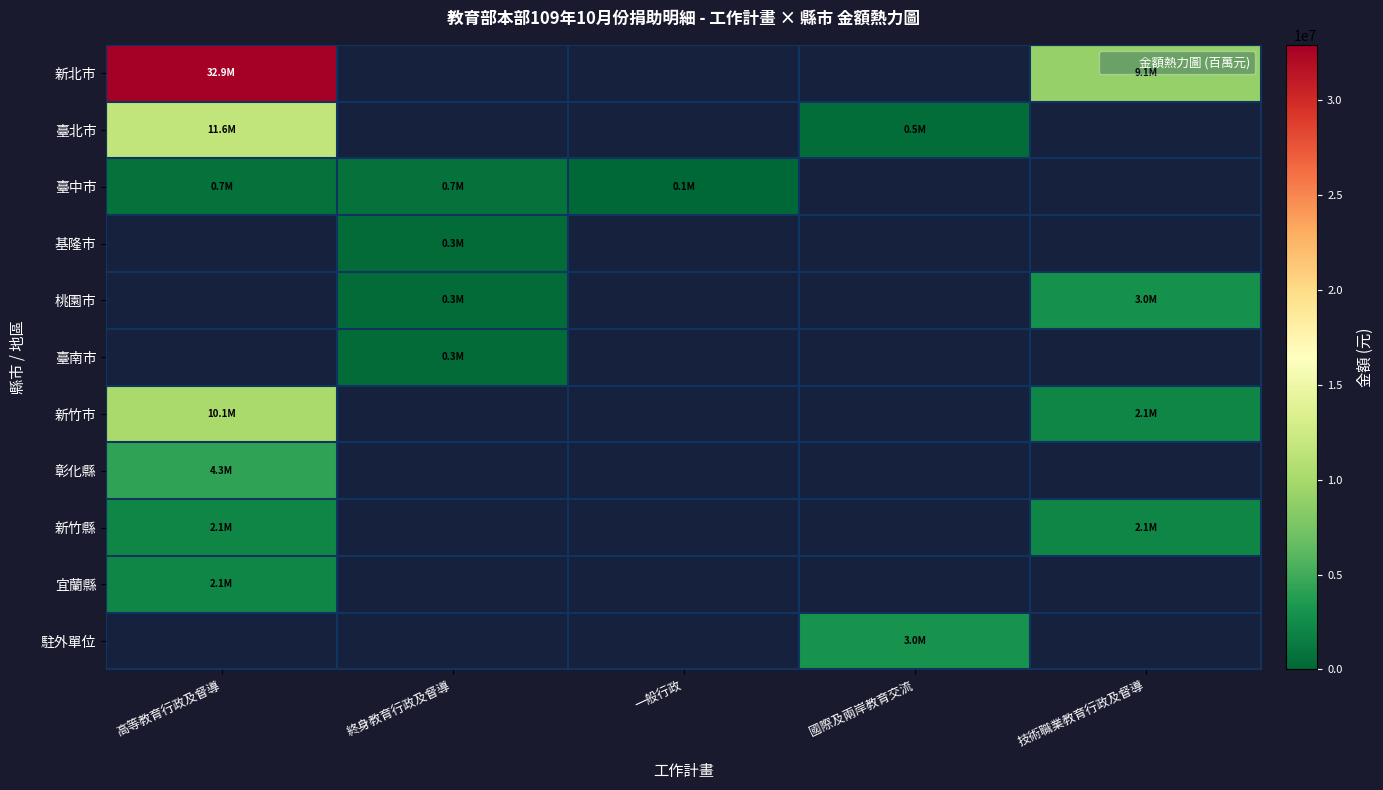

What is the highest value of the 新北市 series?

32929096.0